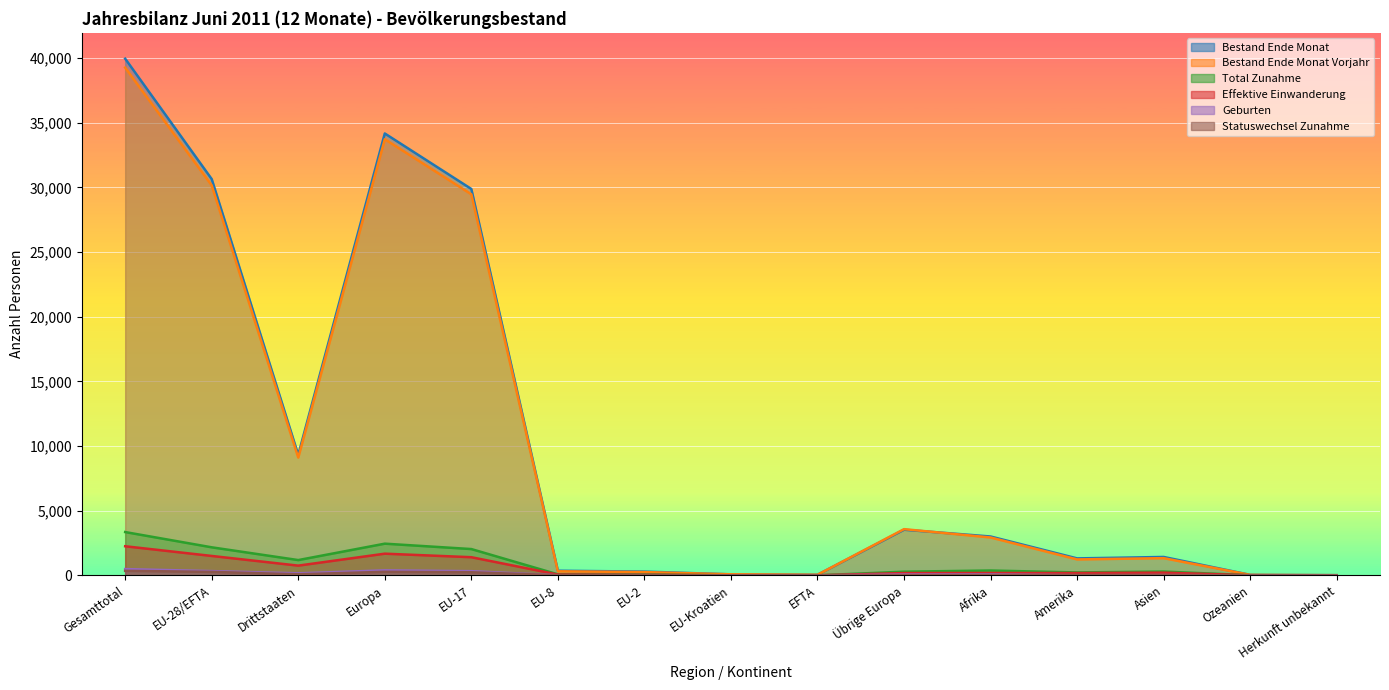

Is it true that Statuswechsel Zunahme equals 36 at Amerika?

False